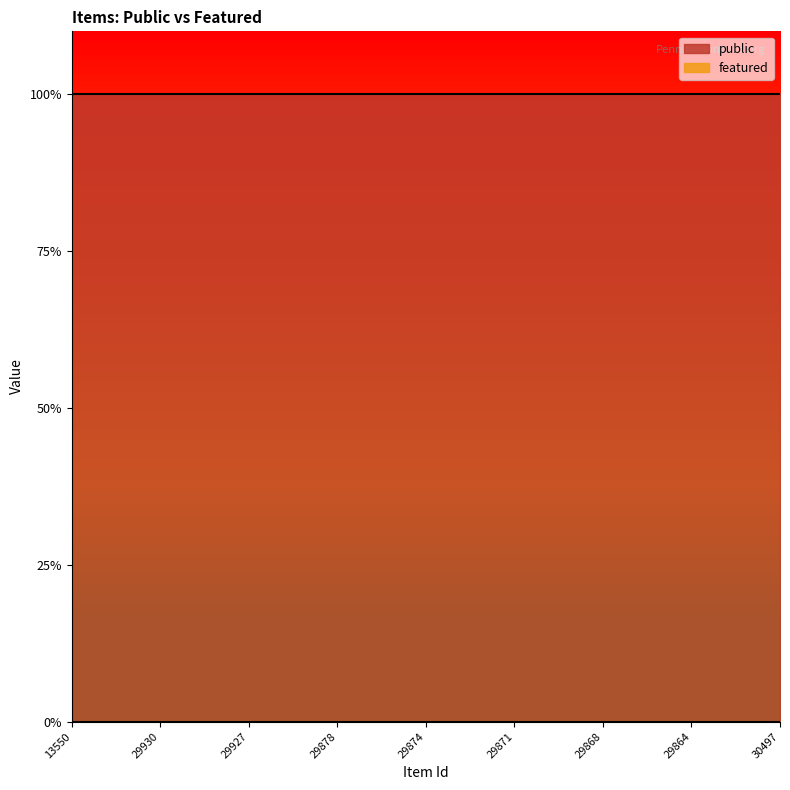

Count the number of data series in this chart.

2